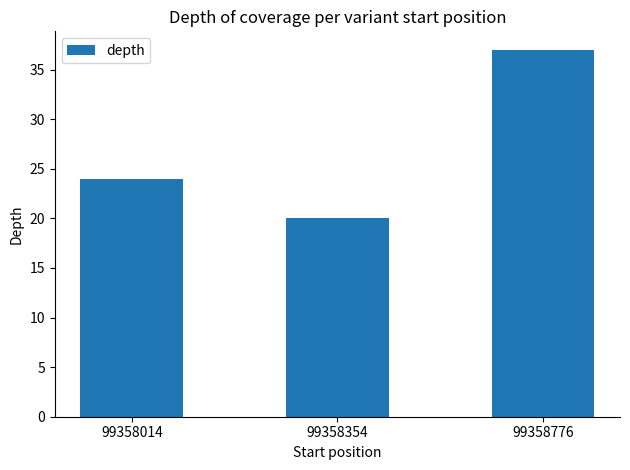

How many series are shown in this chart?

1